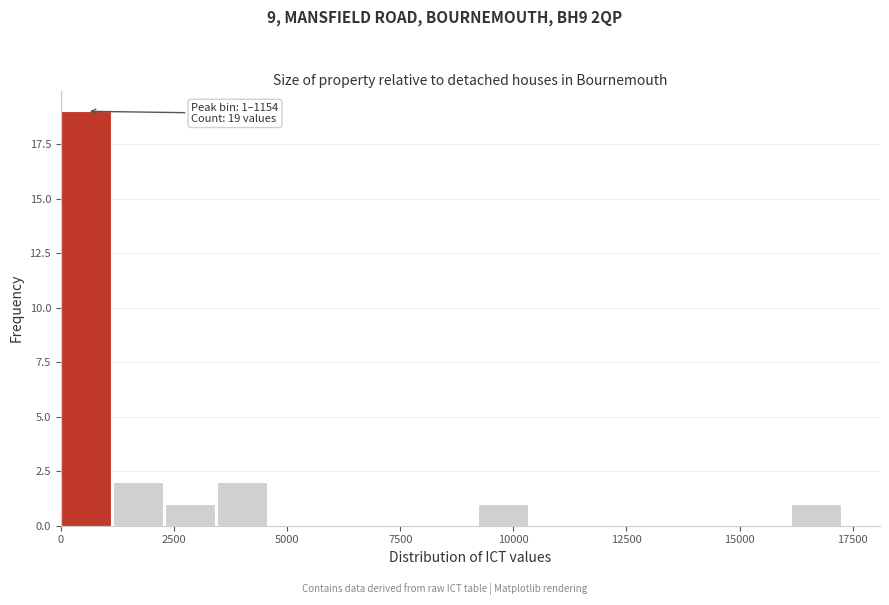

Around what value on the x-axis is the tallest bar? Give the approximate position of its centre, as read against the axis.

500